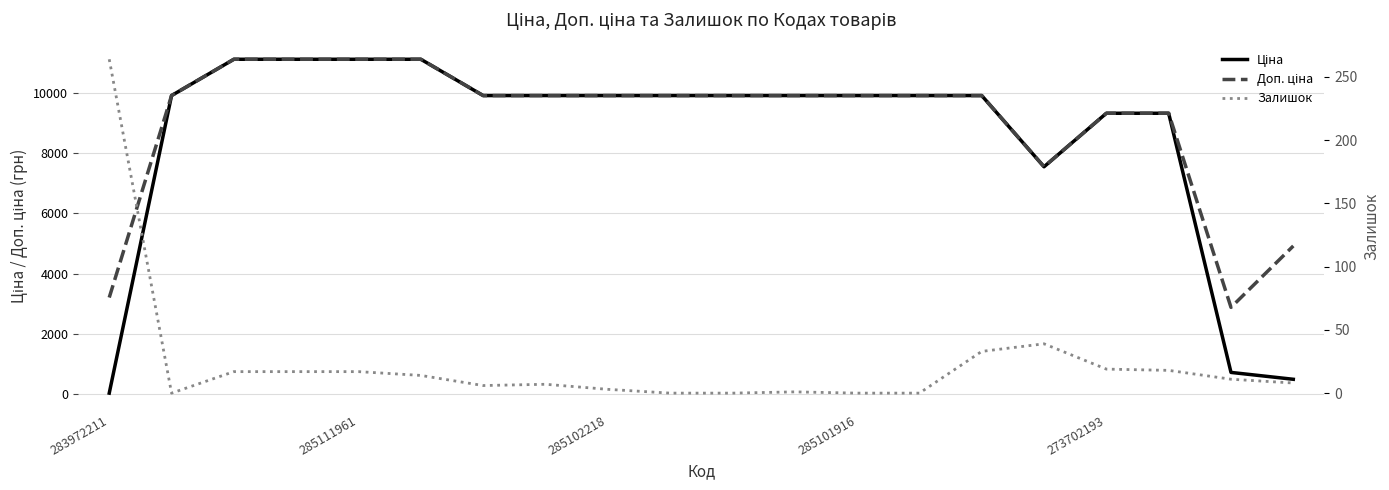

Does the chart have visible grid lines?

Yes